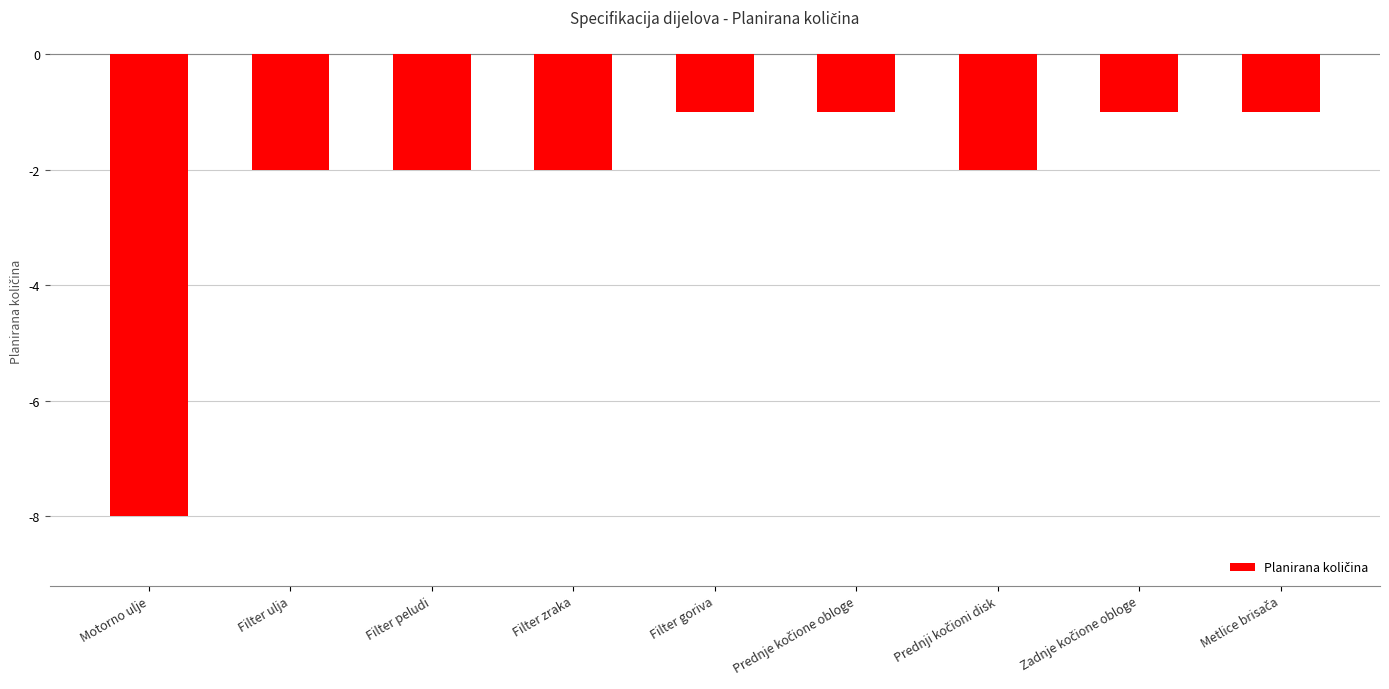

What is the difference between the maximum and minimum values?

7